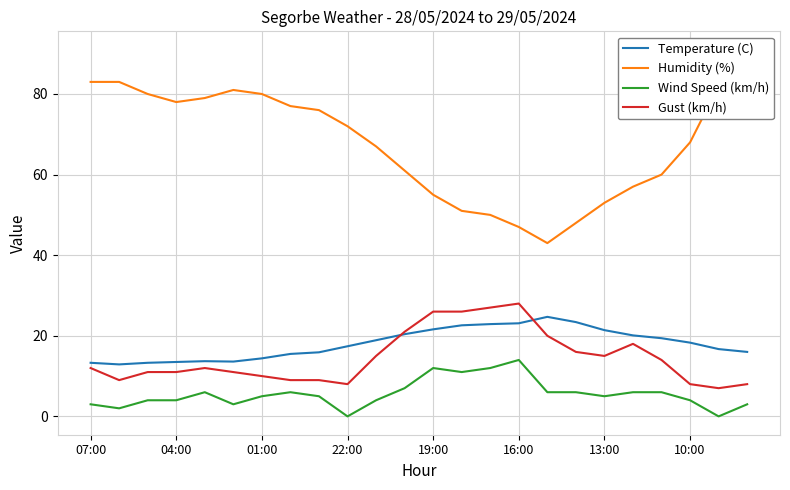

The Humidity (%) series shows 31.0 at 8. True or false?

False